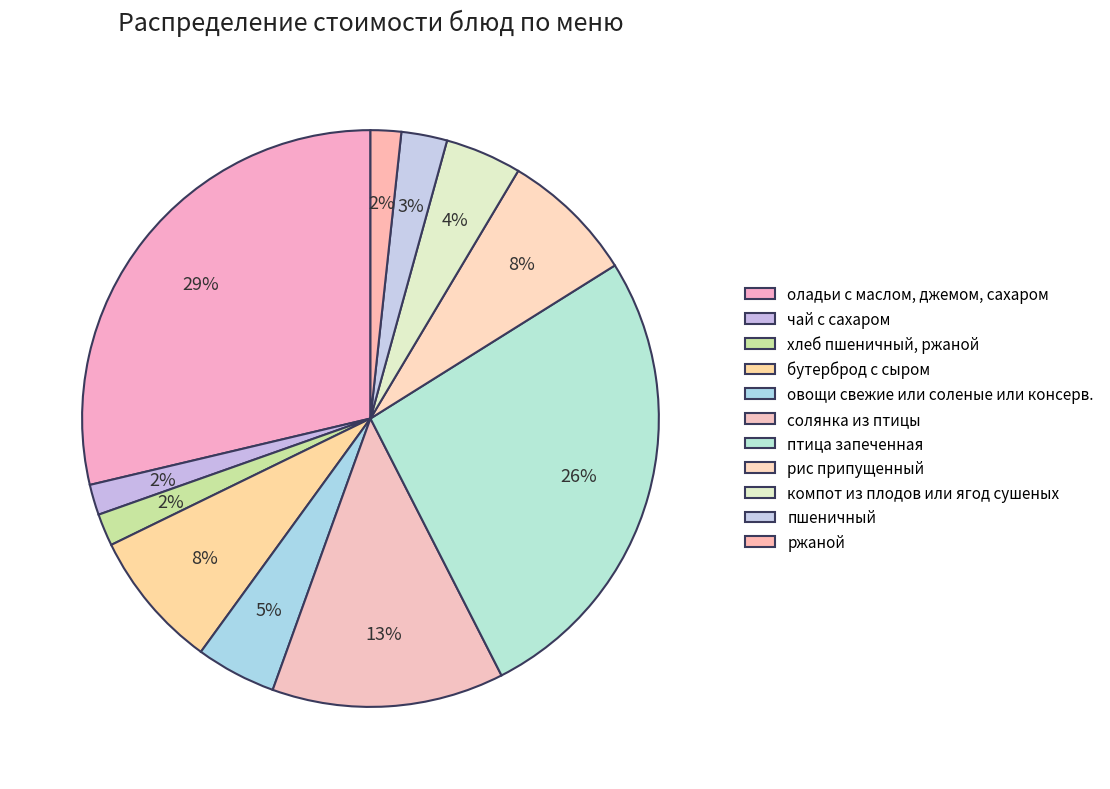

To the nearest percent, what is the difference between the чай с сахаром and пшеничный slice percentages?

1%